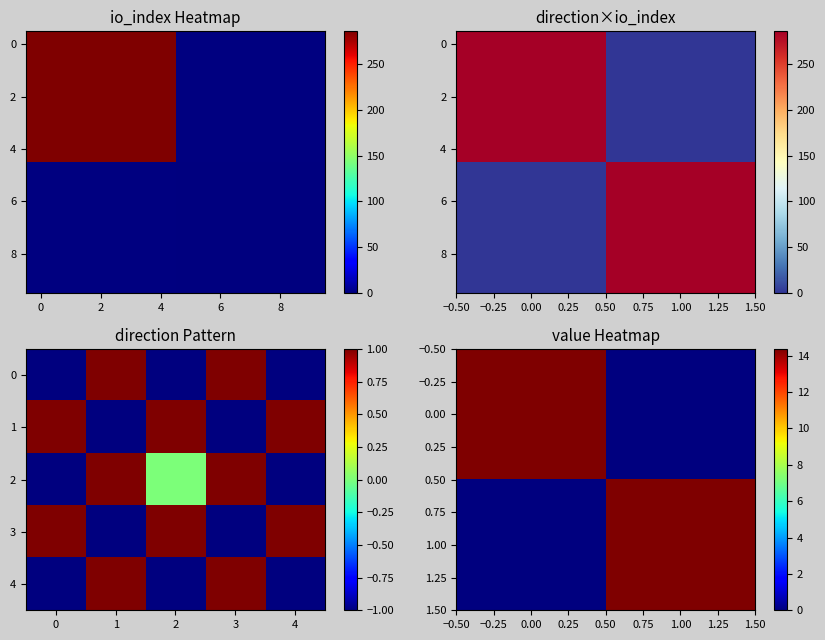

The b4b03eb98d00d895394c8d13927d0082de73929 series shows -1 at direction. True or false?

True